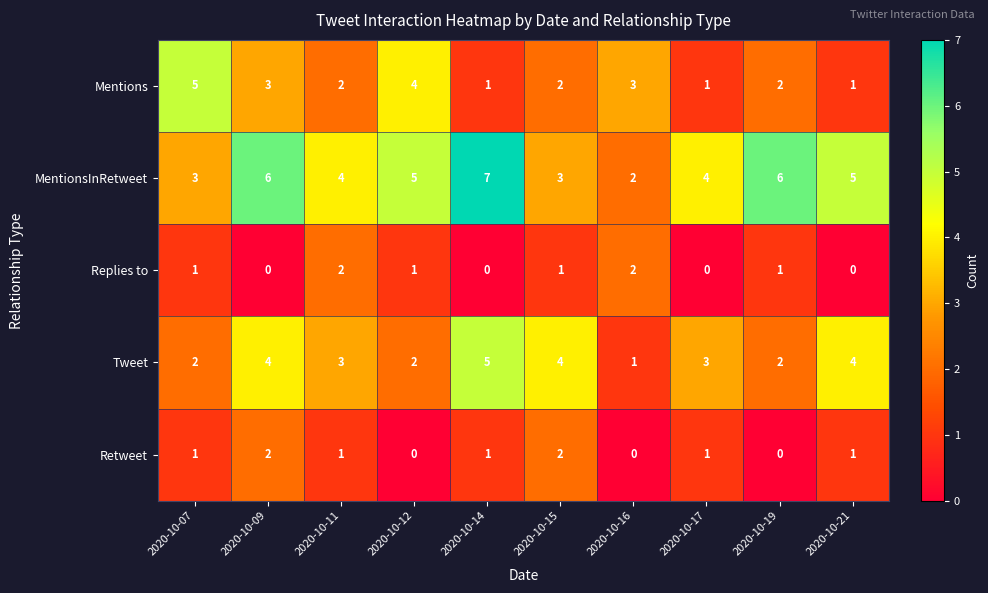

The Tweet series shows 2 at 2020-10-19. True or false?

True